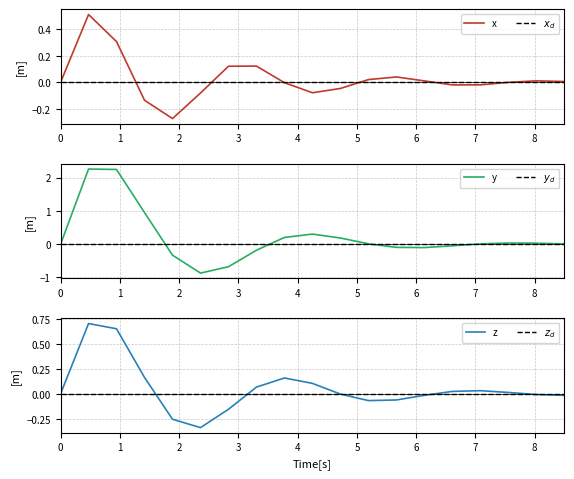

At how many categories does at least one series exceed 0?

16